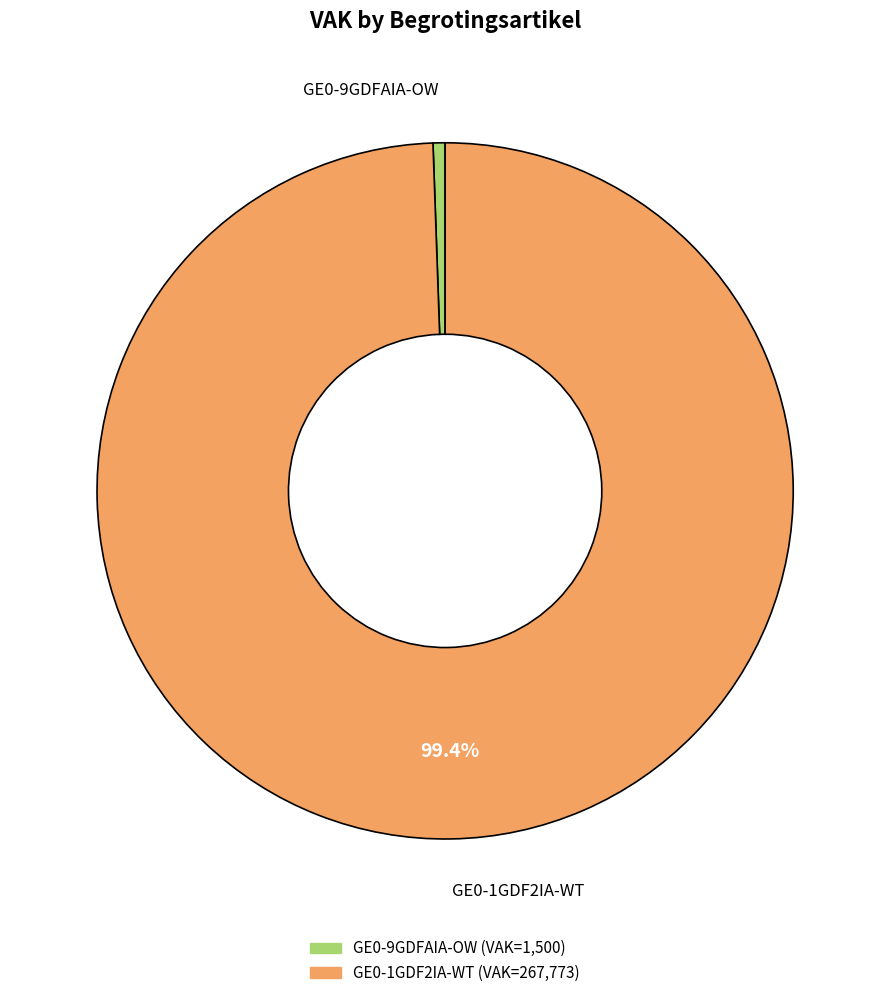

What percentage is the GE0-1GDF2IA-WT slice, to the nearest percent?

99%